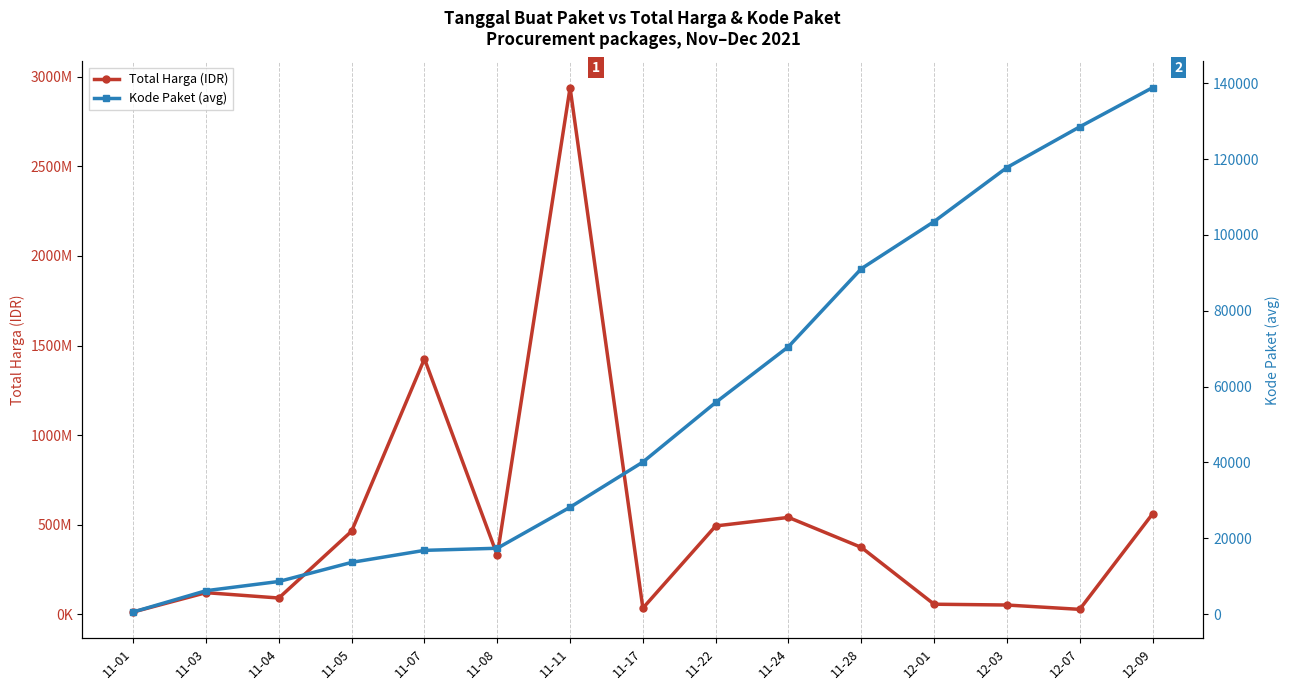

Reading left to right, extract all data points from this chart.

Total Harga (IDR): 11-01=12787500.0	11-03=120613270.0	11-04=90672075.0	11-05=464002100.0	11-07=1425867900.0	11-08=329124000.0	11-11=2938963240.0	11-17=34292000.0	11-22=493000000.0	11-24=540634200.0	11-28=373404000.0	12-01=56152800.0	12-03=51601000.0	12-07=27412000.0	12-09=559971000.0
Kode Paket (avg): 11-01=569.5	11-03=6182.0	11-04=8611.2	11-05=13652.0	11-07=16823.0	11-08=17376.4	11-11=28195.7	11-17=40112.0	11-22=55826.0	11-24=70542.0	11-28=91101.0	12-01=103541.0	12-03=117783.0	12-07=128516.0	12-09=138846.5